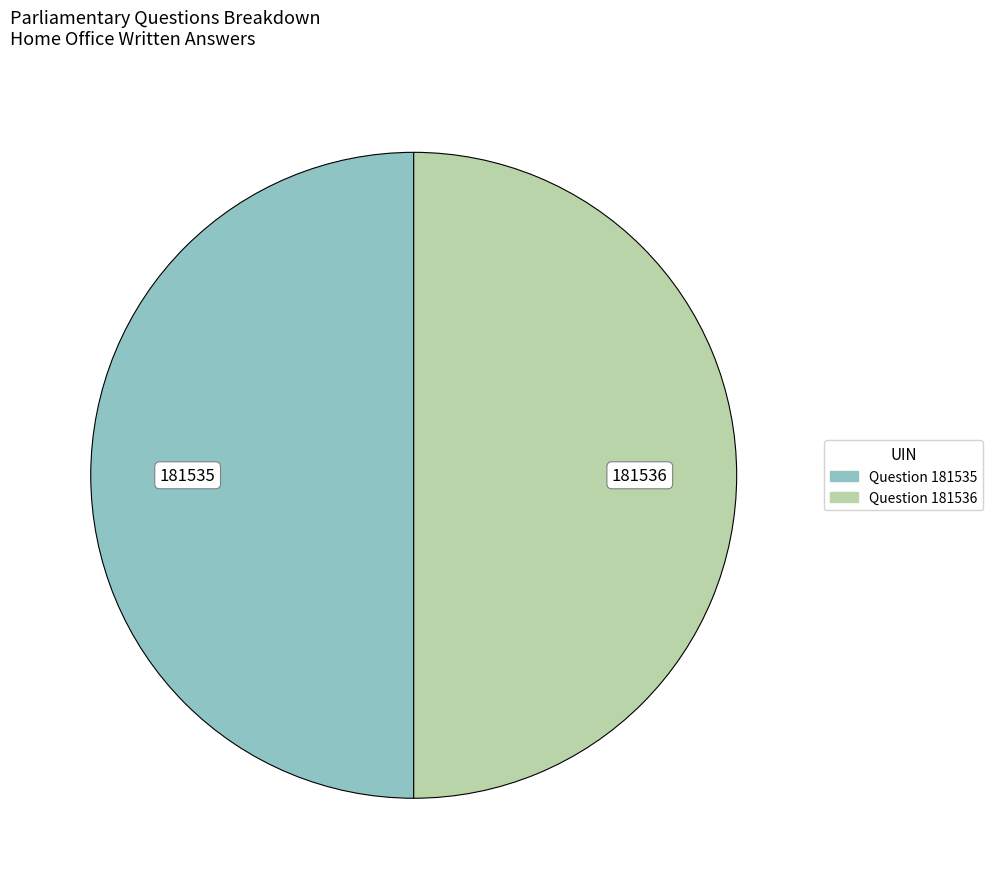

The Question 181536 slice represents 63% of the pie. True or false?

False